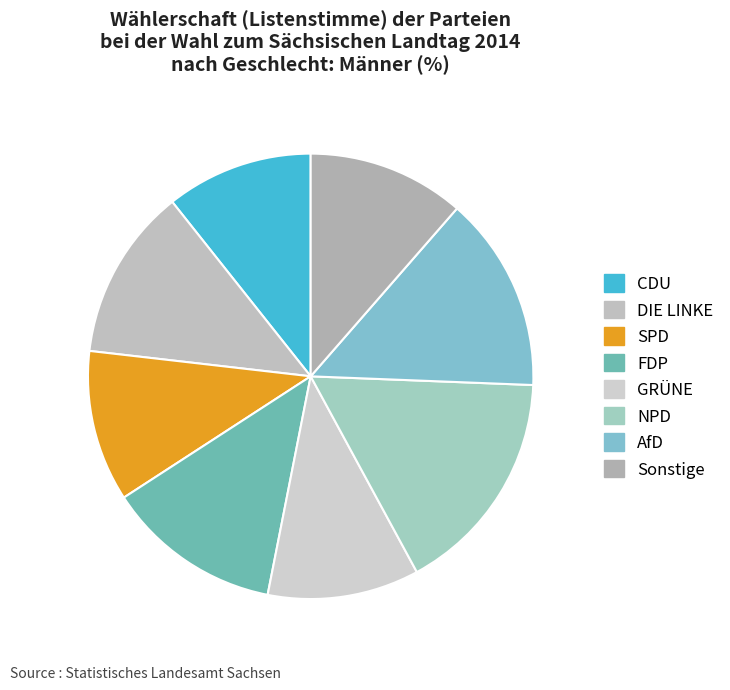

Combined, what portion of the pie is NPD and AfD?

30.7%